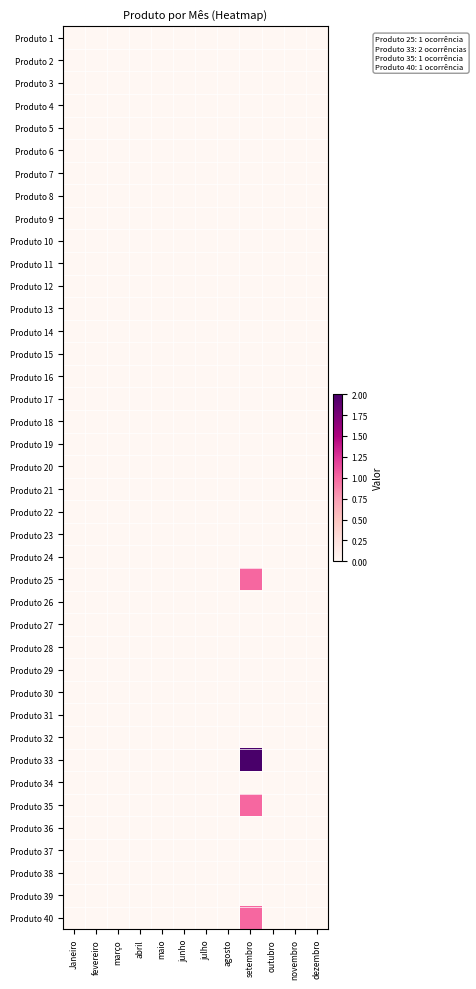

Reading right to left, what are all the values shown in this chart?

Produto 1: dezembro=0	novembro=0	outubro=0	setembro=0	agosto=0	julho=0	junho=0	maio=0	abril=0	março=0	fevereiro=0	Janeiro=0
Produto 2: dezembro=0	novembro=0	outubro=0	setembro=0	agosto=0	julho=0	junho=0	maio=0	abril=0	março=0	fevereiro=0	Janeiro=0
Produto 3: dezembro=0	novembro=0	outubro=0	setembro=0	agosto=0	julho=0	junho=0	maio=0	abril=0	março=0	fevereiro=0	Janeiro=0
Produto 4: dezembro=0	novembro=0	outubro=0	setembro=0	agosto=0	julho=0	junho=0	maio=0	abril=0	março=0	fevereiro=0	Janeiro=0
Produto 5: dezembro=0	novembro=0	outubro=0	setembro=0	agosto=0	julho=0	junho=0	maio=0	abril=0	março=0	fevereiro=0	Janeiro=0
Produto 6: dezembro=0	novembro=0	outubro=0	setembro=0	agosto=0	julho=0	junho=0	maio=0	abril=0	março=0	fevereiro=0	Janeiro=0
Produto 7: dezembro=0	novembro=0	outubro=0	setembro=0	agosto=0	julho=0	junho=0	maio=0	abril=0	março=0	fevereiro=0	Janeiro=0
Produto 8: dezembro=0	novembro=0	outubro=0	setembro=0	agosto=0	julho=0	junho=0	maio=0	abril=0	março=0	fevereiro=0	Janeiro=0
Produto 9: dezembro=0	novembro=0	outubro=0	setembro=0	agosto=0	julho=0	junho=0	maio=0	abril=0	março=0	fevereiro=0	Janeiro=0
Produto 10: dezembro=0	novembro=0	outubro=0	setembro=0	agosto=0	julho=0	junho=0	maio=0	abril=0	março=0	fevereiro=0	Janeiro=0
Produto 11: dezembro=0	novembro=0	outubro=0	setembro=0	agosto=0	julho=0	junho=0	maio=0	abril=0	março=0	fevereiro=0	Janeiro=0
Produto 12: dezembro=0	novembro=0	outubro=0	setembro=0	agosto=0	julho=0	junho=0	maio=0	abril=0	março=0	fevereiro=0	Janeiro=0
Produto 13: dezembro=0	novembro=0	outubro=0	setembro=0	agosto=0	julho=0	junho=0	maio=0	abril=0	março=0	fevereiro=0	Janeiro=0
Produto 14: dezembro=0	novembro=0	outubro=0	setembro=0	agosto=0	julho=0	junho=0	maio=0	abril=0	março=0	fevereiro=0	Janeiro=0
Produto 15: dezembro=0	novembro=0	outubro=0	setembro=0	agosto=0	julho=0	junho=0	maio=0	abril=0	março=0	fevereiro=0	Janeiro=0
Produto 16: dezembro=0	novembro=0	outubro=0	setembro=0	agosto=0	julho=0	junho=0	maio=0	abril=0	março=0	fevereiro=0	Janeiro=0
Produto 17: dezembro=0	novembro=0	outubro=0	setembro=0	agosto=0	julho=0	junho=0	maio=0	abril=0	março=0	fevereiro=0	Janeiro=0
Produto 18: dezembro=0	novembro=0	outubro=0	setembro=0	agosto=0	julho=0	junho=0	maio=0	abril=0	março=0	fevereiro=0	Janeiro=0
Produto 19: dezembro=0	novembro=0	outubro=0	setembro=0	agosto=0	julho=0	junho=0	maio=0	abril=0	março=0	fevereiro=0	Janeiro=0
Produto 20: dezembro=0	novembro=0	outubro=0	setembro=0	agosto=0	julho=0	junho=0	maio=0	abril=0	março=0	fevereiro=0	Janeiro=0
Produto 21: dezembro=0	novembro=0	outubro=0	setembro=0	agosto=0	julho=0	junho=0	maio=0	abril=0	março=0	fevereiro=0	Janeiro=0
Produto 22: dezembro=0	novembro=0	outubro=0	setembro=0	agosto=0	julho=0	junho=0	maio=0	abril=0	março=0	fevereiro=0	Janeiro=0
Produto 23: dezembro=0	novembro=0	outubro=0	setembro=0	agosto=0	julho=0	junho=0	maio=0	abril=0	março=0	fevereiro=0	Janeiro=0
Produto 24: dezembro=0	novembro=0	outubro=0	setembro=0	agosto=0	julho=0	junho=0	maio=0	abril=0	março=0	fevereiro=0	Janeiro=0
Produto 25: dezembro=0	novembro=0	outubro=0	setembro=1	agosto=0	julho=0	junho=0	maio=0	abril=0	março=0	fevereiro=0	Janeiro=0
Produto 26: dezembro=0	novembro=0	outubro=0	setembro=0	agosto=0	julho=0	junho=0	maio=0	abril=0	março=0	fevereiro=0	Janeiro=0
Produto 27: dezembro=0	novembro=0	outubro=0	setembro=0	agosto=0	julho=0	junho=0	maio=0	abril=0	março=0	fevereiro=0	Janeiro=0
Produto 28: dezembro=0	novembro=0	outubro=0	setembro=0	agosto=0	julho=0	junho=0	maio=0	abril=0	março=0	fevereiro=0	Janeiro=0
Produto 29: dezembro=0	novembro=0	outubro=0	setembro=0	agosto=0	julho=0	junho=0	maio=0	abril=0	março=0	fevereiro=0	Janeiro=0
Produto 30: dezembro=0	novembro=0	outubro=0	setembro=0	agosto=0	julho=0	junho=0	maio=0	abril=0	março=0	fevereiro=0	Janeiro=0
Produto 31: dezembro=0	novembro=0	outubro=0	setembro=0	agosto=0	julho=0	junho=0	maio=0	abril=0	março=0	fevereiro=0	Janeiro=0
Produto 32: dezembro=0	novembro=0	outubro=0	setembro=0	agosto=0	julho=0	junho=0	maio=0	abril=0	março=0	fevereiro=0	Janeiro=0
Produto 33: dezembro=0	novembro=0	outubro=0	setembro=2	agosto=0	julho=0	junho=0	maio=0	abril=0	março=0	fevereiro=0	Janeiro=0
Produto 34: dezembro=0	novembro=0	outubro=0	setembro=0	agosto=0	julho=0	junho=0	maio=0	abril=0	março=0	fevereiro=0	Janeiro=0
Produto 35: dezembro=0	novembro=0	outubro=0	setembro=1	agosto=0	julho=0	junho=0	maio=0	abril=0	março=0	fevereiro=0	Janeiro=0
Produto 36: dezembro=0	novembro=0	outubro=0	setembro=0	agosto=0	julho=0	junho=0	maio=0	abril=0	março=0	fevereiro=0	Janeiro=0
Produto 37: dezembro=0	novembro=0	outubro=0	setembro=0	agosto=0	julho=0	junho=0	maio=0	abril=0	março=0	fevereiro=0	Janeiro=0
Produto 38: dezembro=0	novembro=0	outubro=0	setembro=0	agosto=0	julho=0	junho=0	maio=0	abril=0	março=0	fevereiro=0	Janeiro=0
Produto 39: dezembro=0	novembro=0	outubro=0	setembro=0	agosto=0	julho=0	junho=0	maio=0	abril=0	março=0	fevereiro=0	Janeiro=0
Produto 40: dezembro=0	novembro=0	outubro=0	setembro=1	agosto=0	julho=0	junho=0	maio=0	abril=0	março=0	fevereiro=0	Janeiro=0